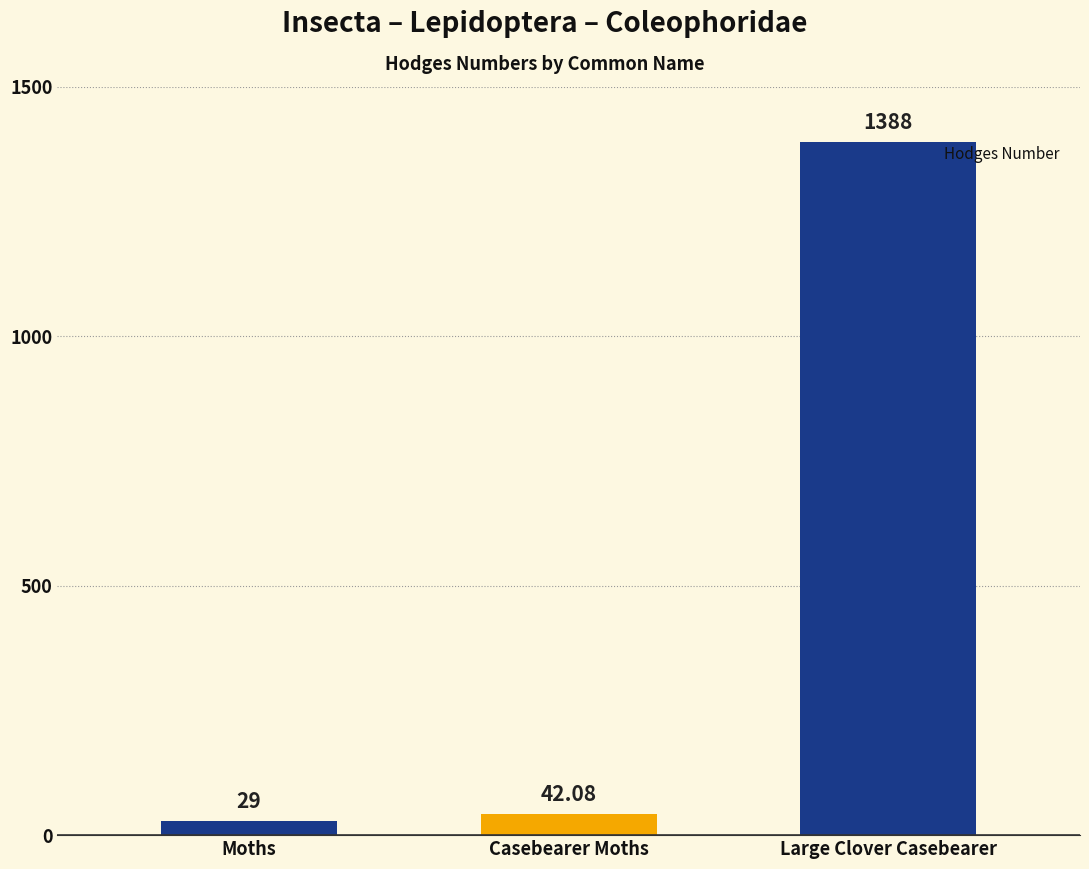

What is the sum of all values?

1459.1